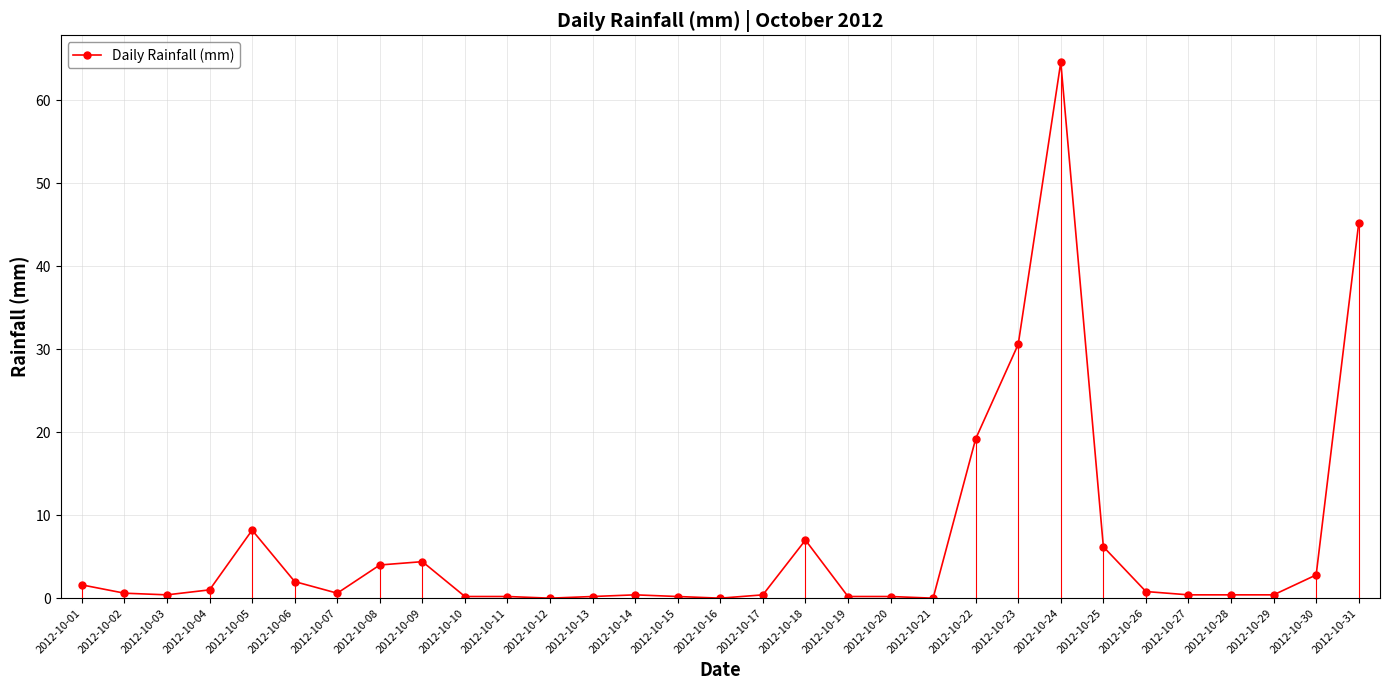

What is the average value?

6.5